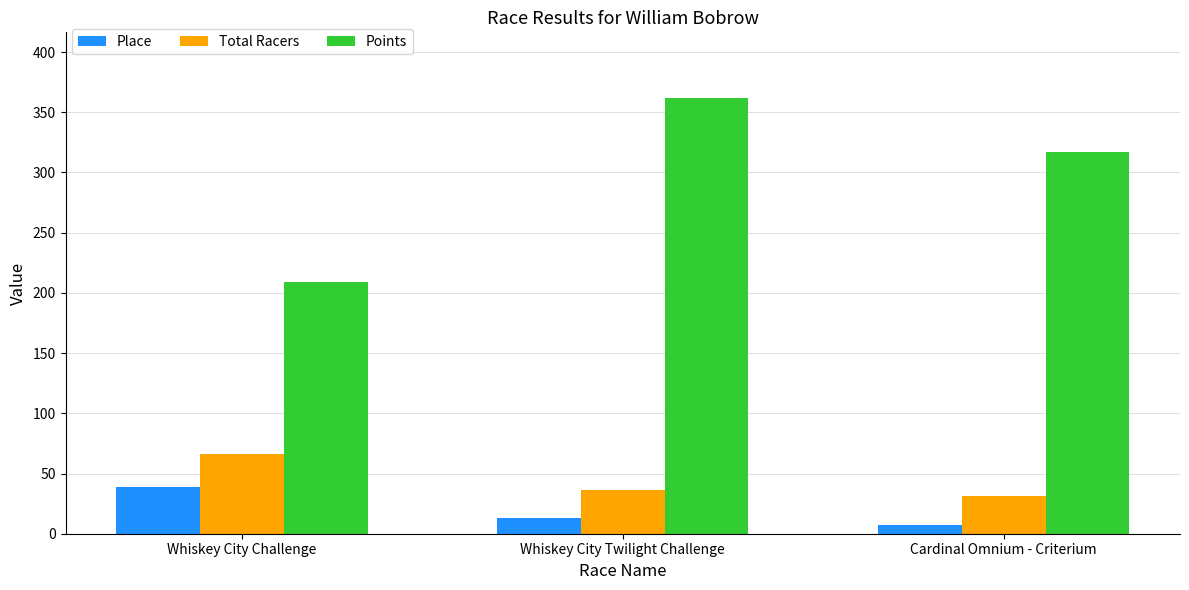

What value does the Total Racers series have at Cardinal Omnium - Criterium?

31.0